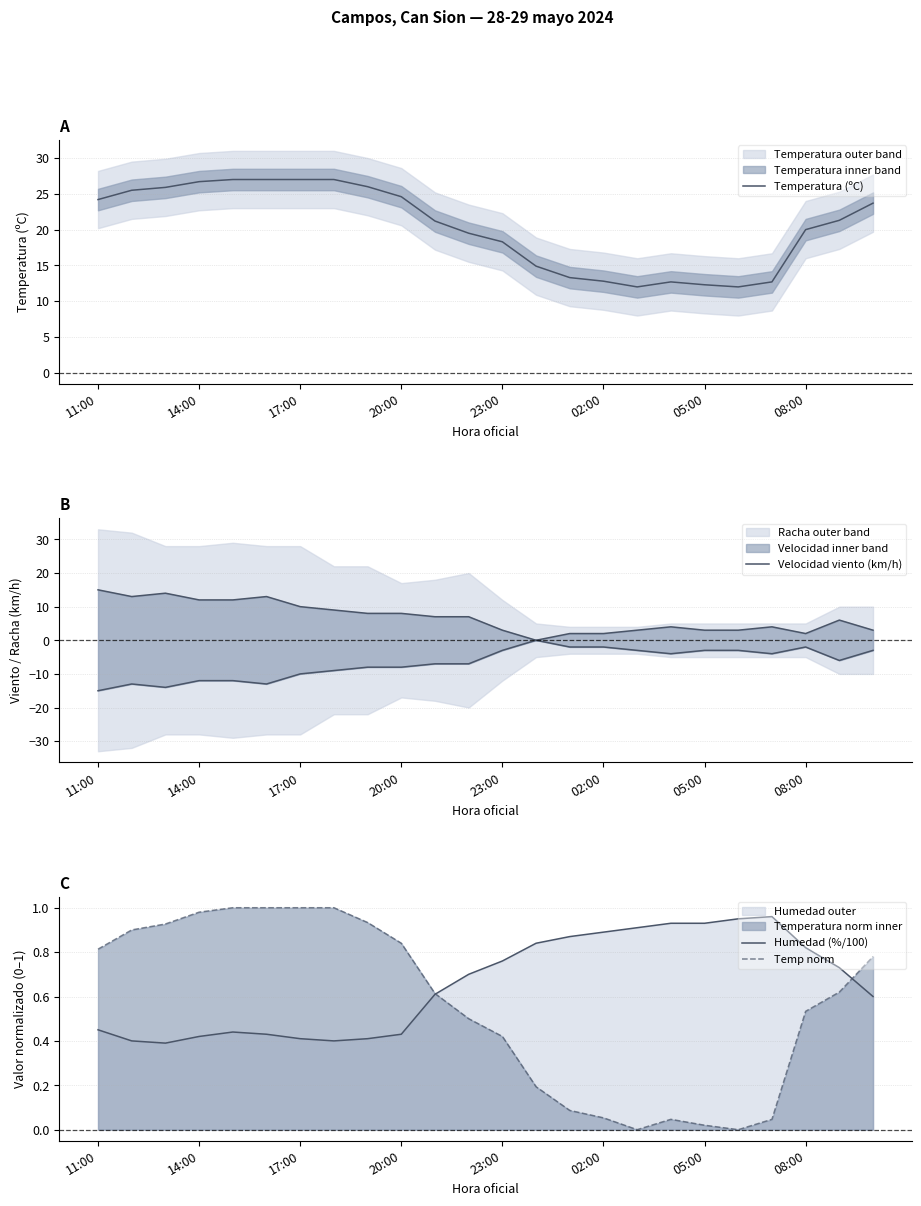

How many values in the Temp norm series exceed 0?

22